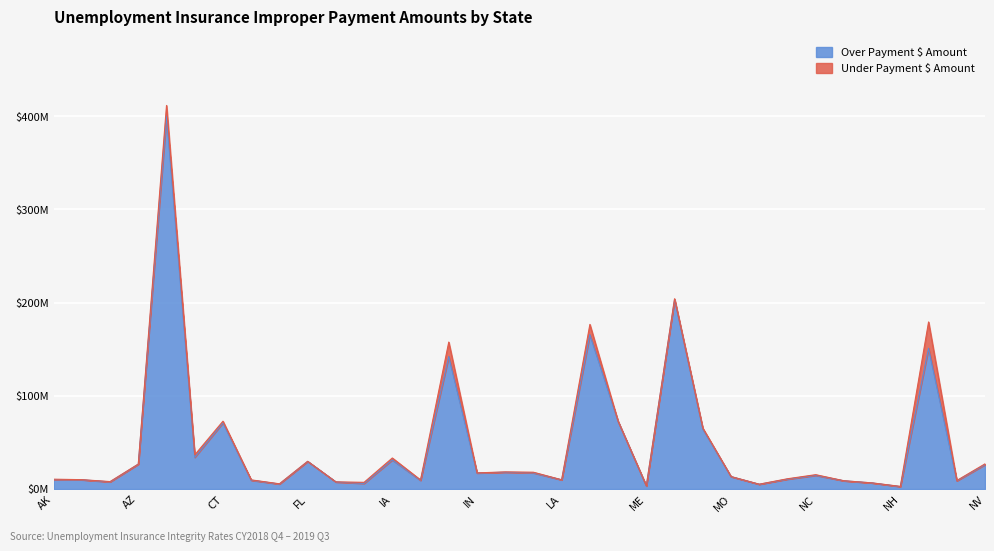

At which label is the value closest to 201?

MI